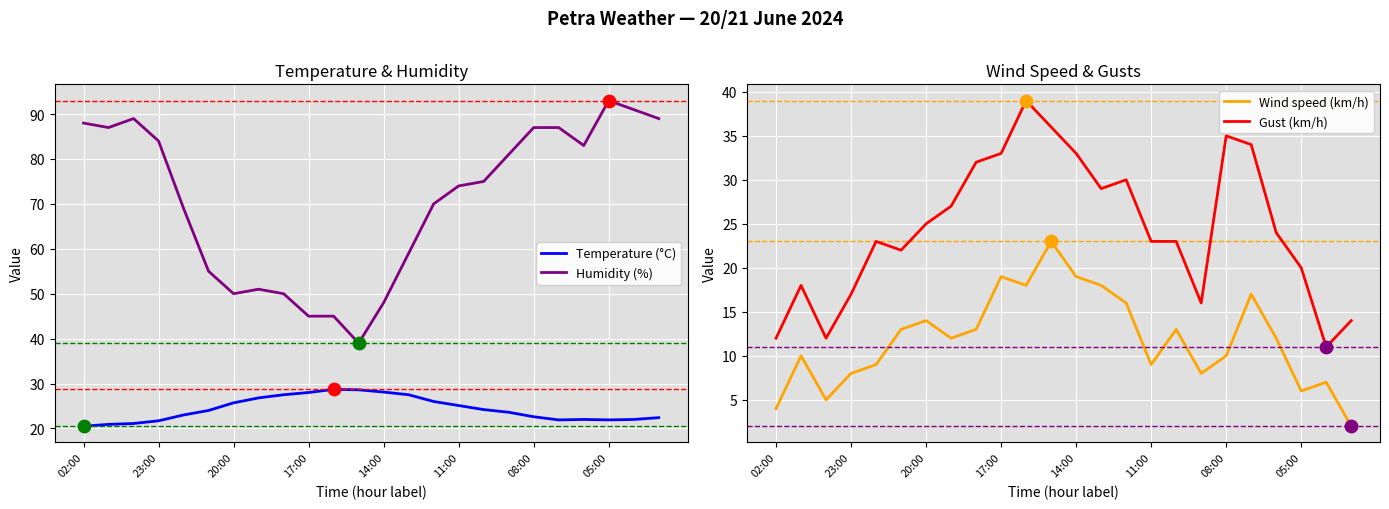

True or false: Humidity (%) and Temperature (°C) intersect in this chart.

False